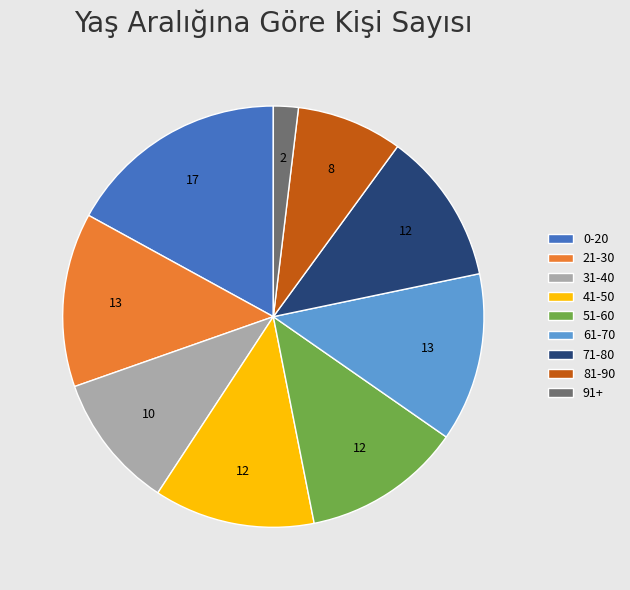

Which slice is the largest?

0-20